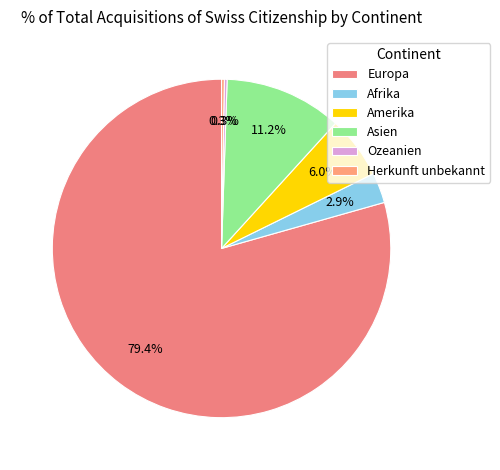

The Ozeanien slice represents 0% of the pie. True or false?

True